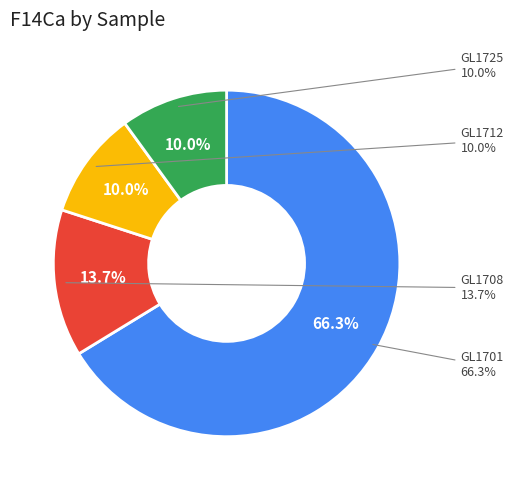

To the nearest percent, what portion does GL1708 represent?

14%